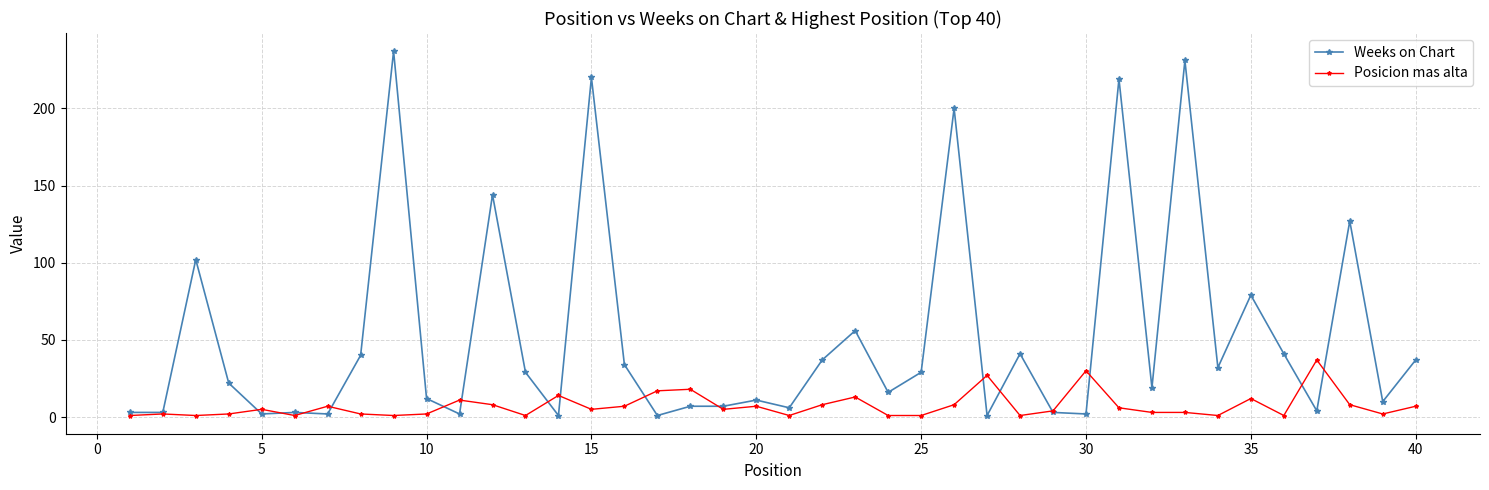

Does the chart display data point markers on the line(s)?

Yes